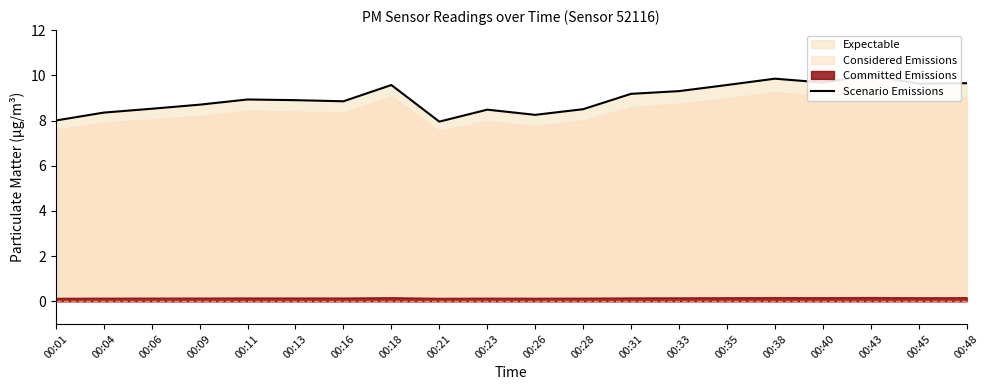

At which label is the value closest to 8?

00:01